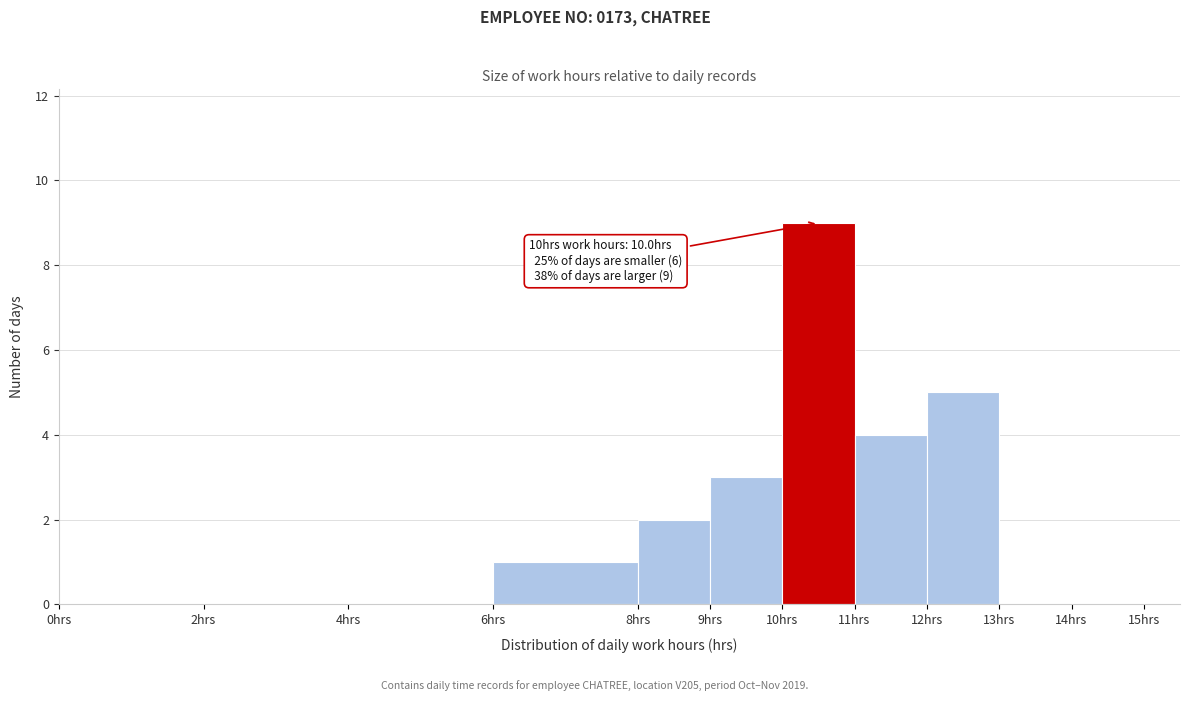

Over which range of the x-axis is the bar tallest?

10 to 11